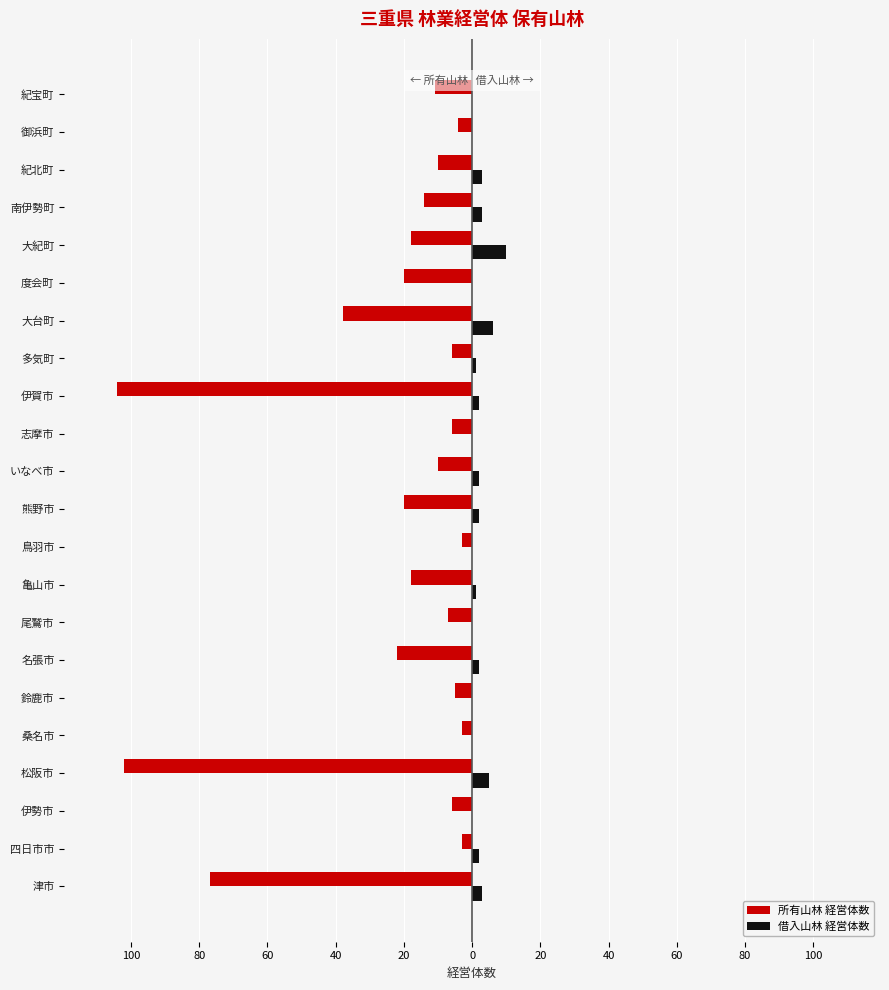

What are all the series names shown in the legend?

所有山林 経営体数, 借入山林 経営体数